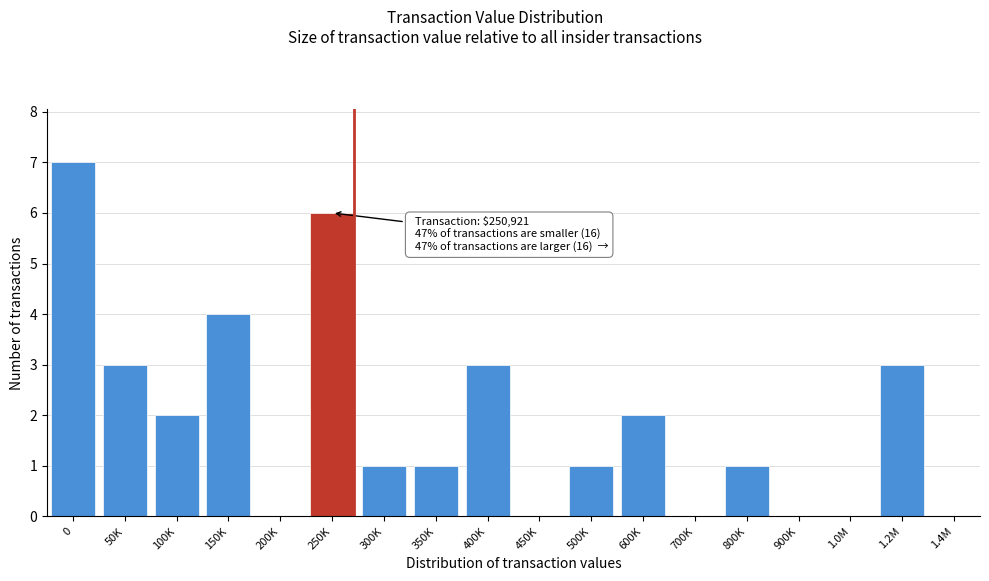

Reading left to right, what are all the values shown in this chart?

0=7	50K=3	100K=2	150K=4	200K=0	250K=6	300K=1	350K=1	400K=3	450K=0	500K=1	600K=2	700K=0	800K=1	900K=0	1.0M=0	1.2M=3	1.4M=0